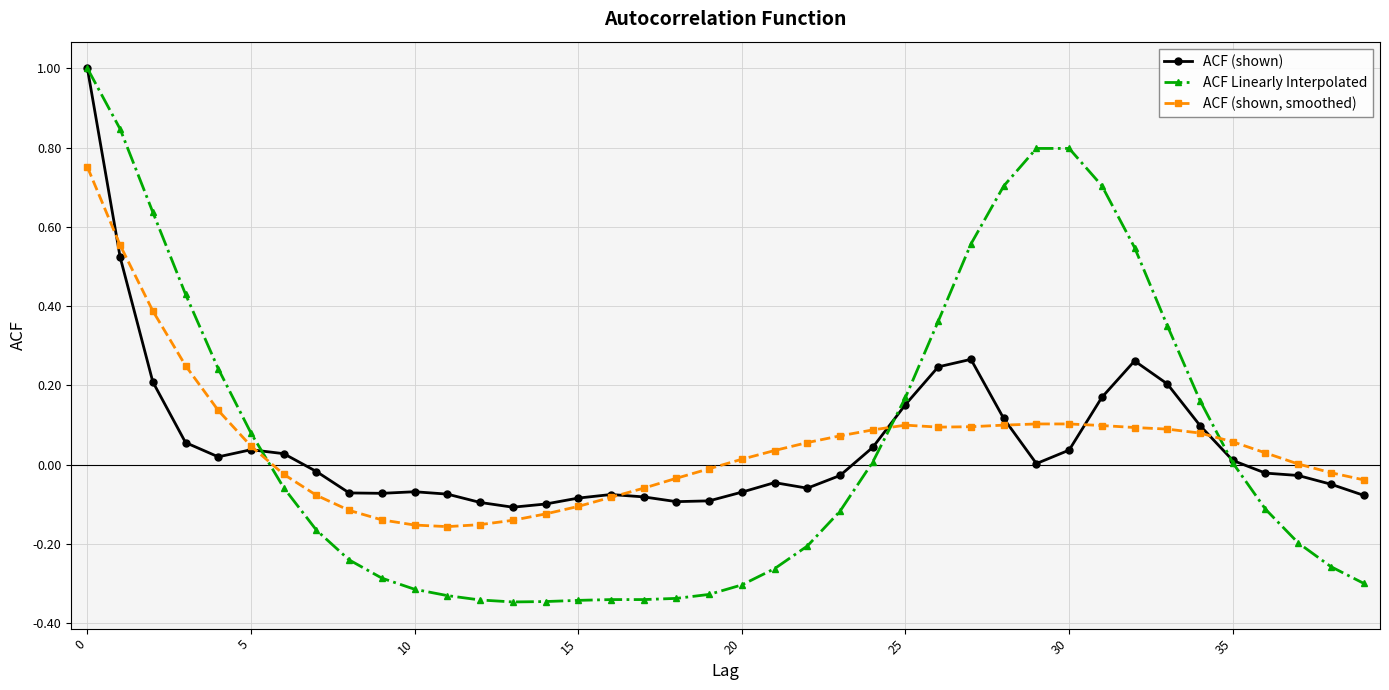

What is the greatest value displayed?

1.0